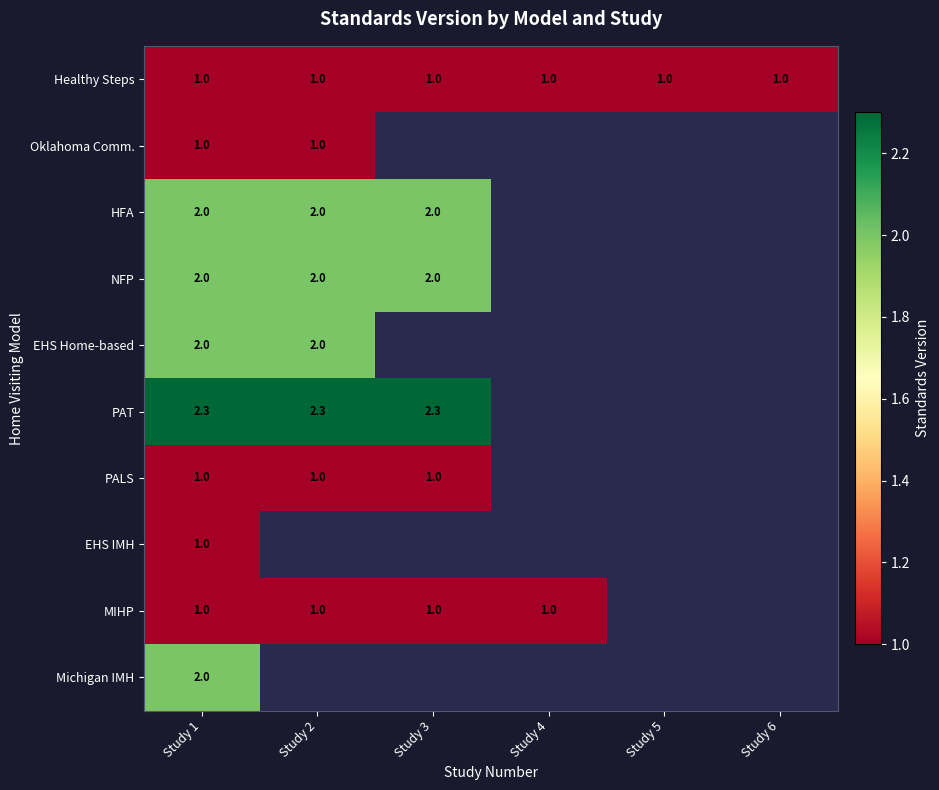

Which category has the lowest value across all series?

Study 1